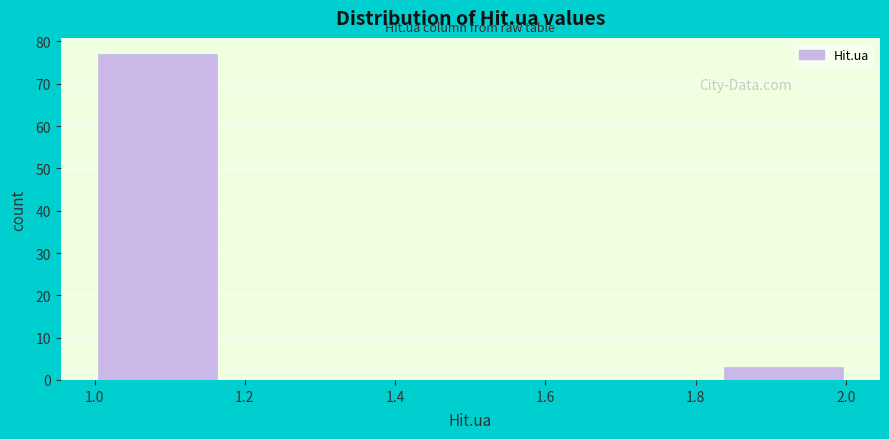

How tall is the bar that spans 1.00 to 1.16 on the x-axis? Neither the bar edges nor the heights are printed on the chart, so give them approximately, as read against the axes.

77